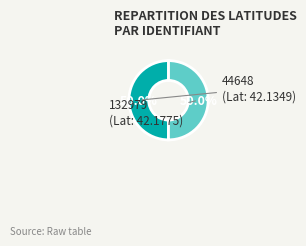

How many slices are in this pie chart?

2